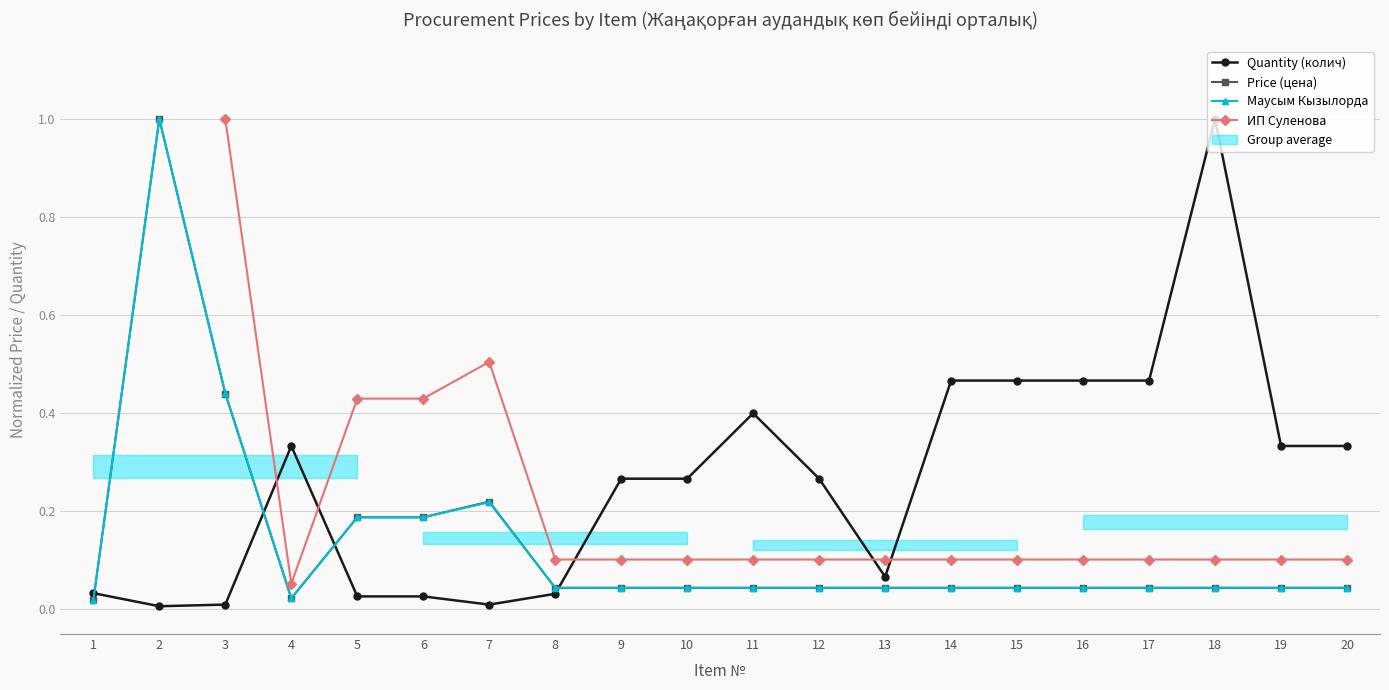

What is the total value across all series at 14?

0.7